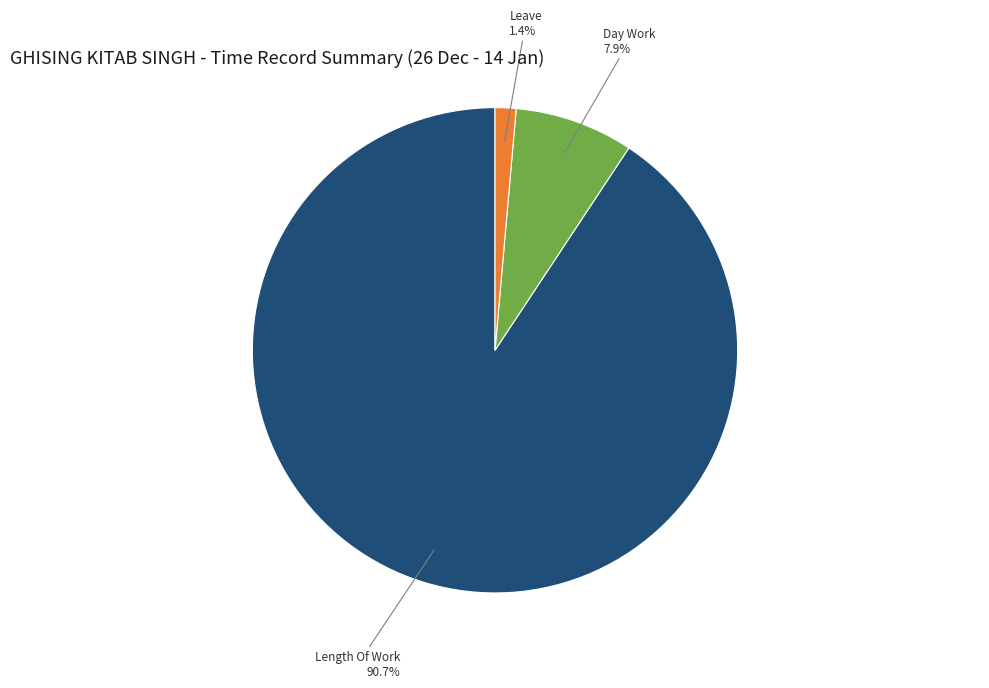

How many slices are in this pie chart?

3